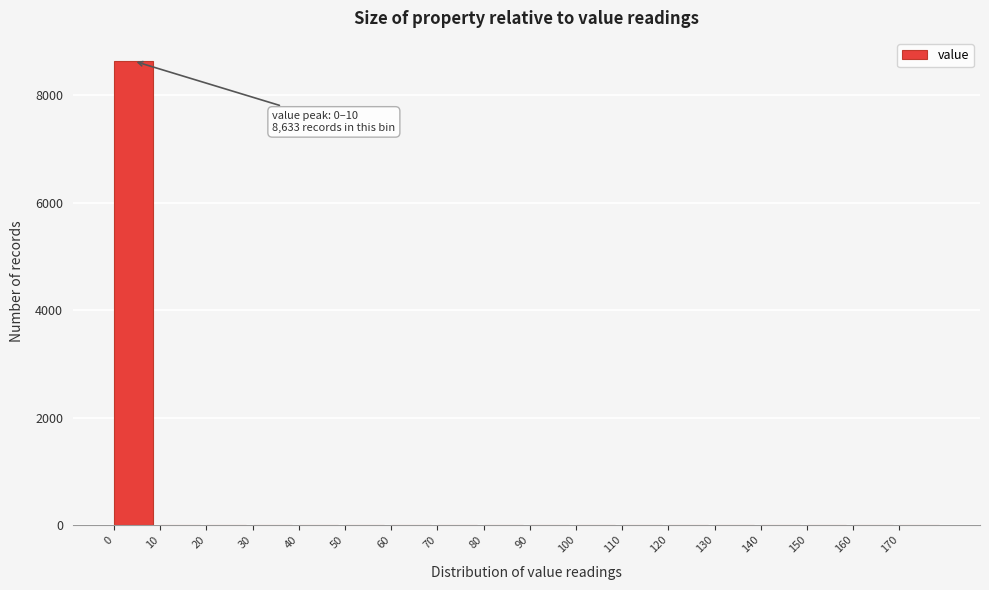

Reading right to left, list all the values displayed in this chart.

170=0	160=0	150=0	140=0	130=0	120=0	110=0	100=0	90=0	80=0	70=0	60=0	50=0	40=0	30=0	20=0	10=0	0=8633